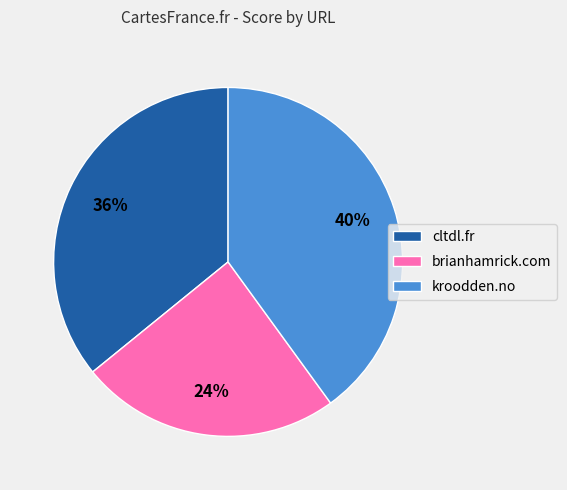

Count the number of slices in the pie.

3